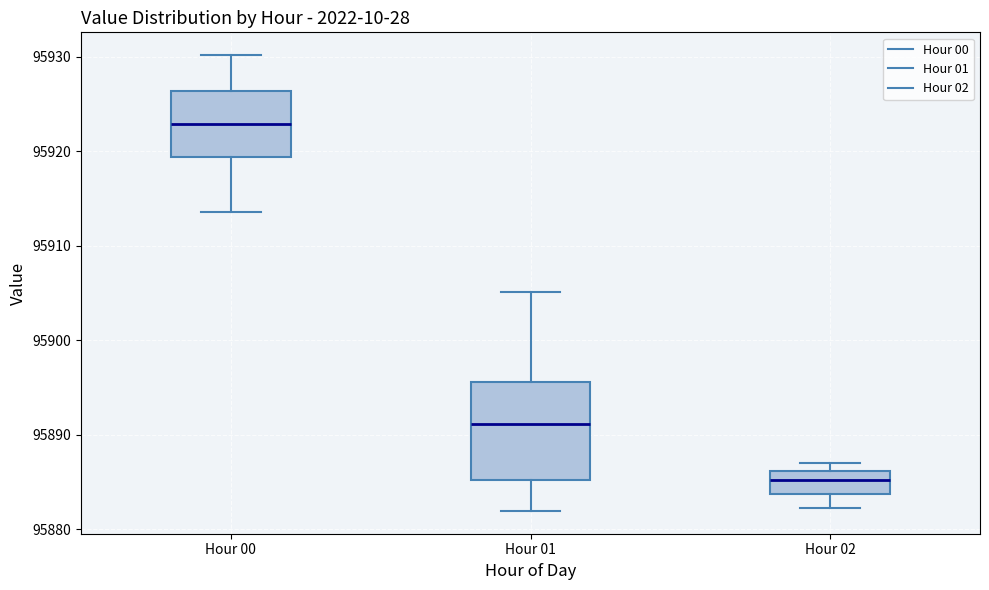

Where is the upper edge of the box for Hour 02 on the y-axis? The values are not printed on the chart, so give them approximately, as read against the axis.

95886